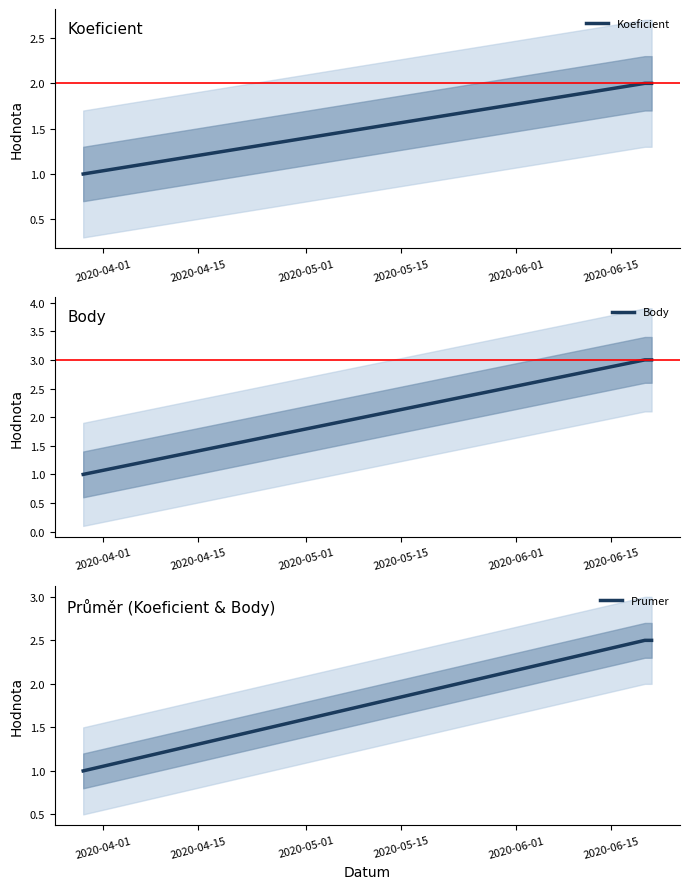

What is the minimum value for Prumer?

1.0